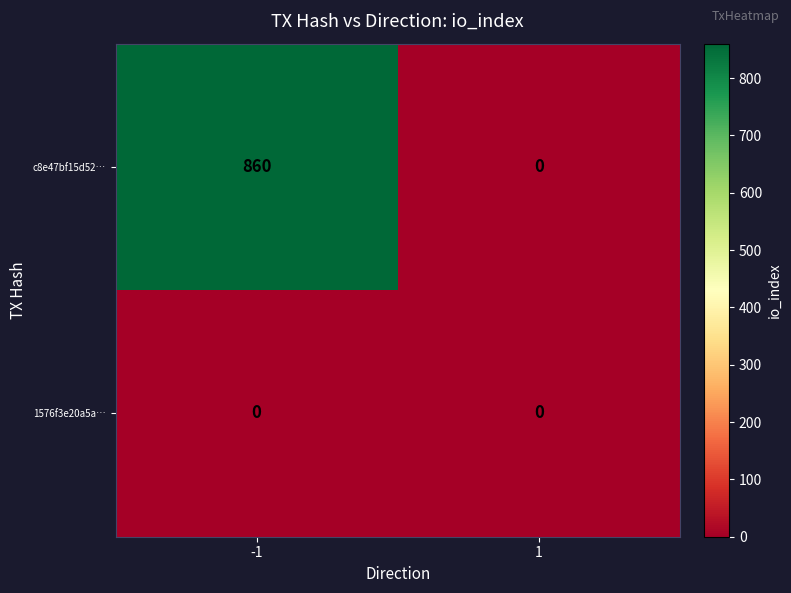

True or false: c8e47bf15d52… has a value of 0 at 1.

True